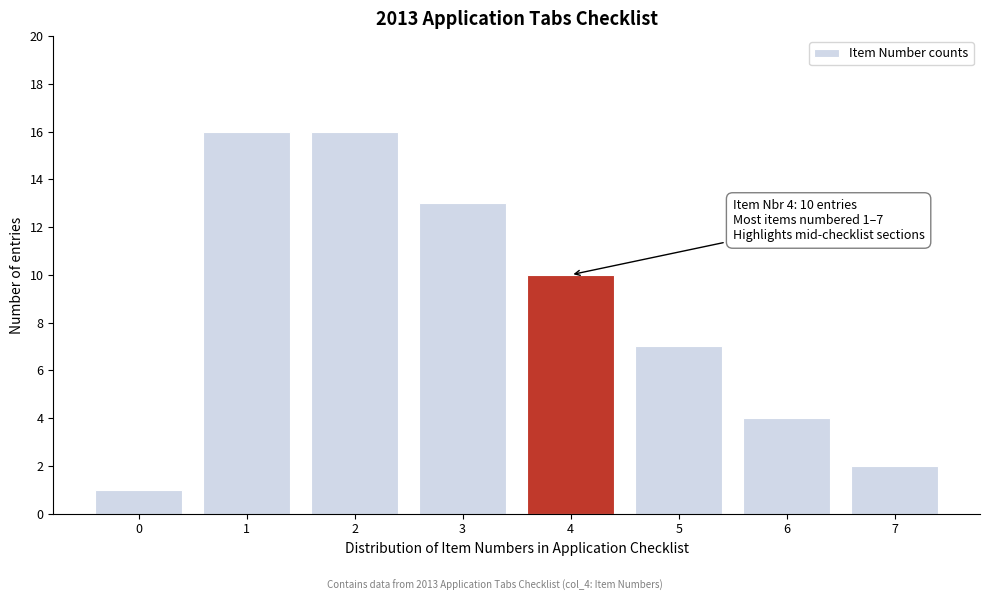

Reading left to right, transcribe all the data shown in this chart.

1	16	16	13	10	7	4	2